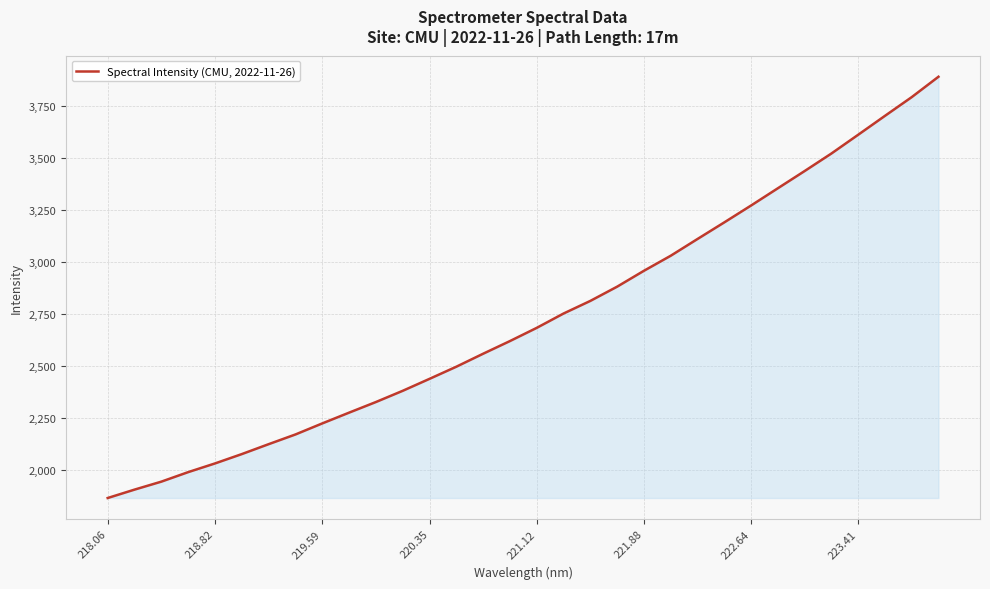

What is the maximum value shown in the chart?

3892.1